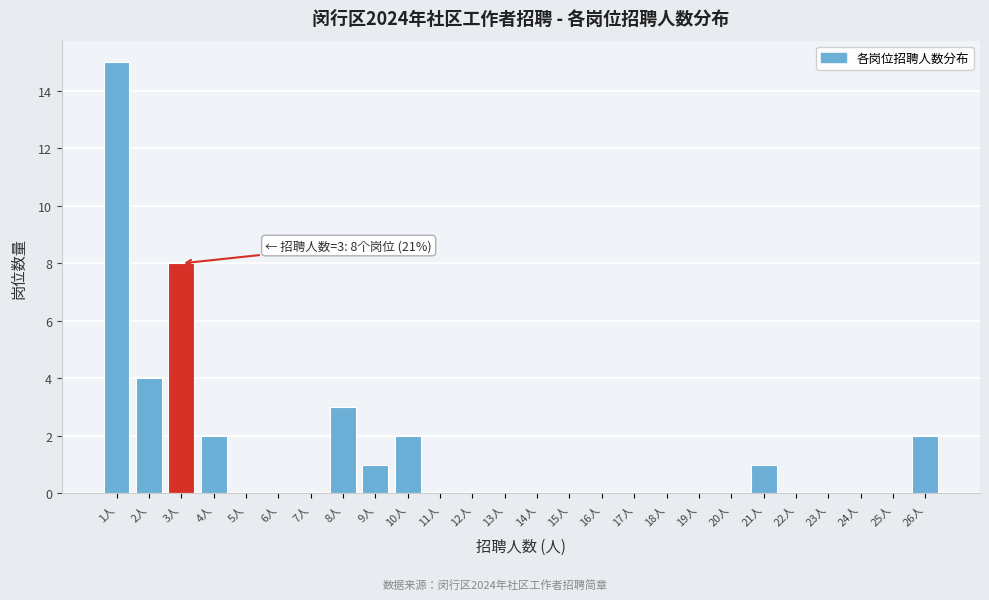

Reading left to right, list all the values displayed in this chart.

1人=15	2人=4	3人=8	4人=2	5人=0	6人=0	7人=0	8人=3	9人=1	10人=2	11人=0	12人=0	13人=0	14人=0	15人=0	16人=0	17人=0	18人=0	19人=0	20人=0	21人=1	22人=0	23人=0	24人=0	25人=0	26人=2